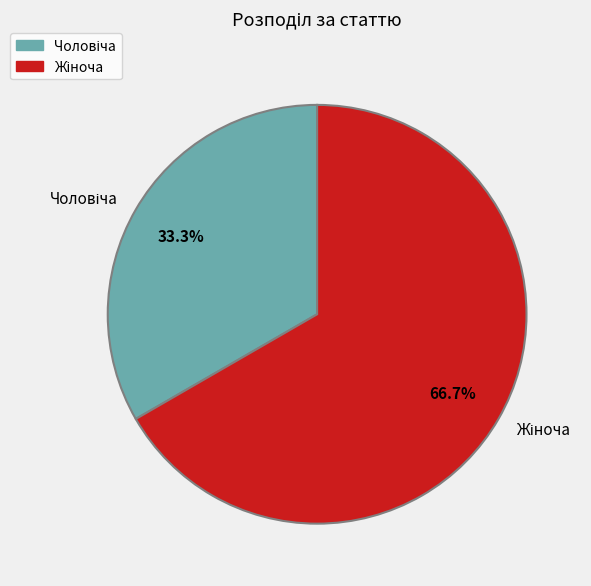

Is there a majority slice in this chart?

Yes